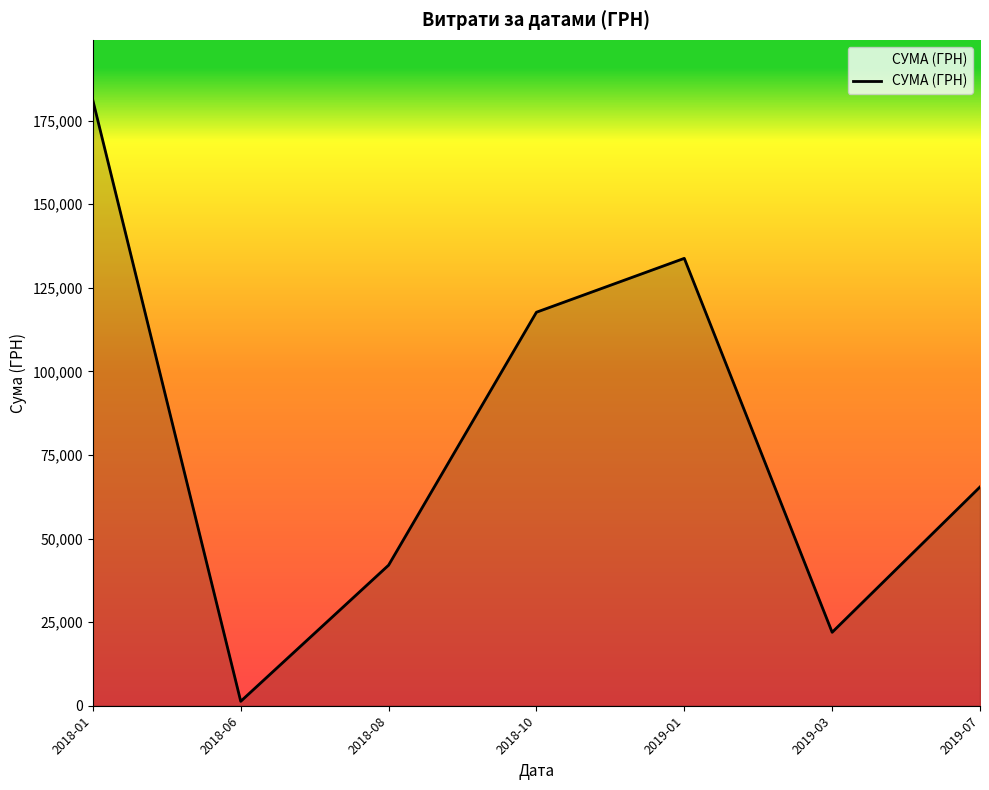

At which category does the chart reach its minimum across all series?

2018-06